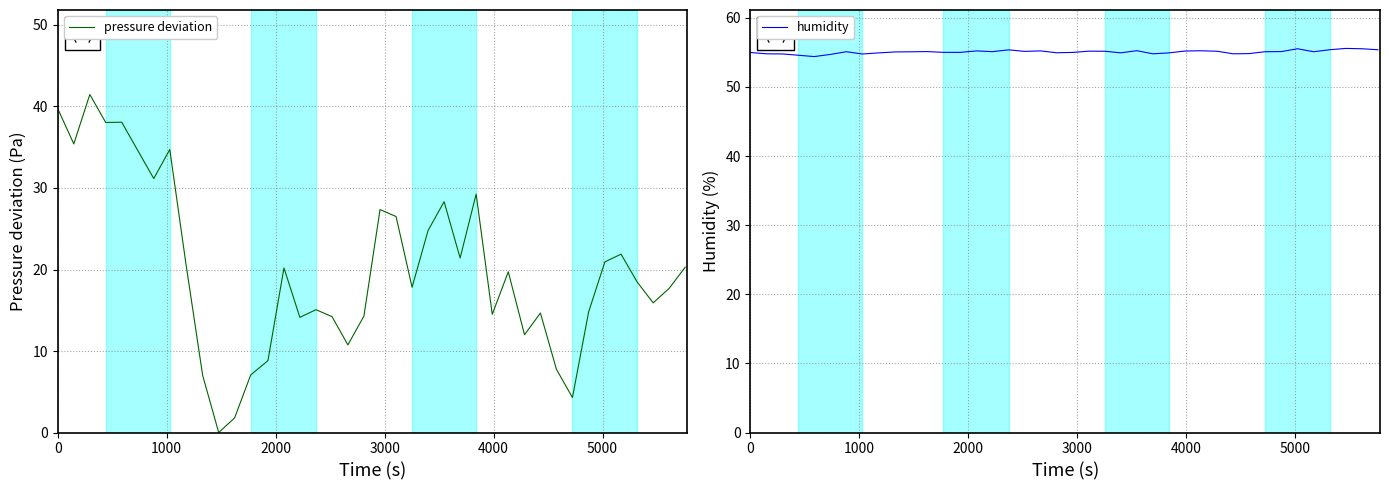

What is the value of the pressure deviation point at the 7th from the left?

31.2